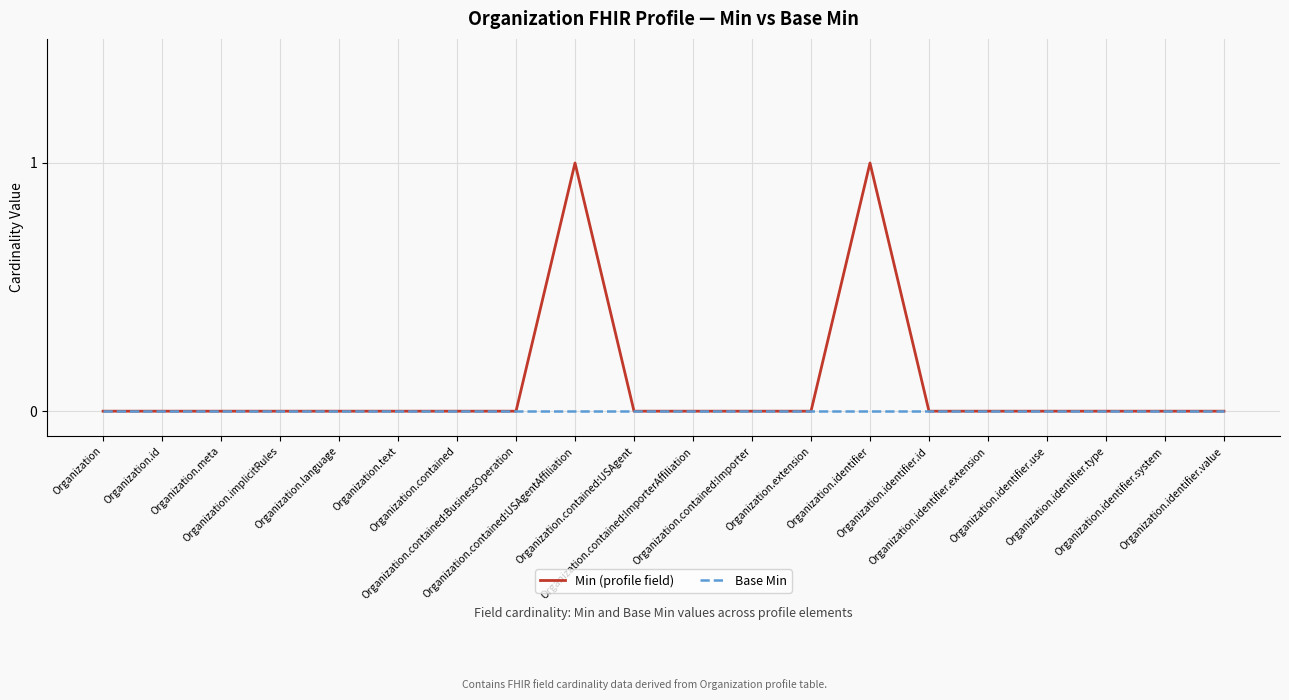

Which series has the widest spread of values?

Min (profile field)